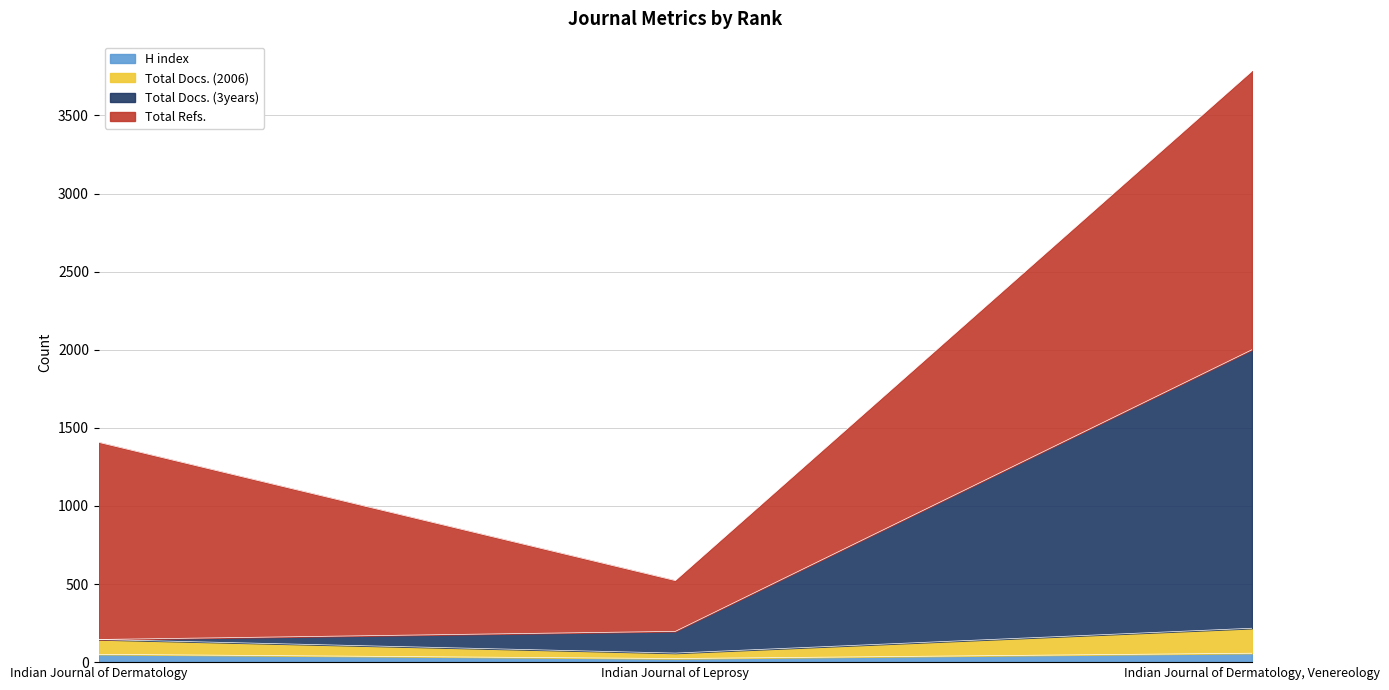

Which category has the highest value across all series?

Indian Journal of Dermatology, Venereology